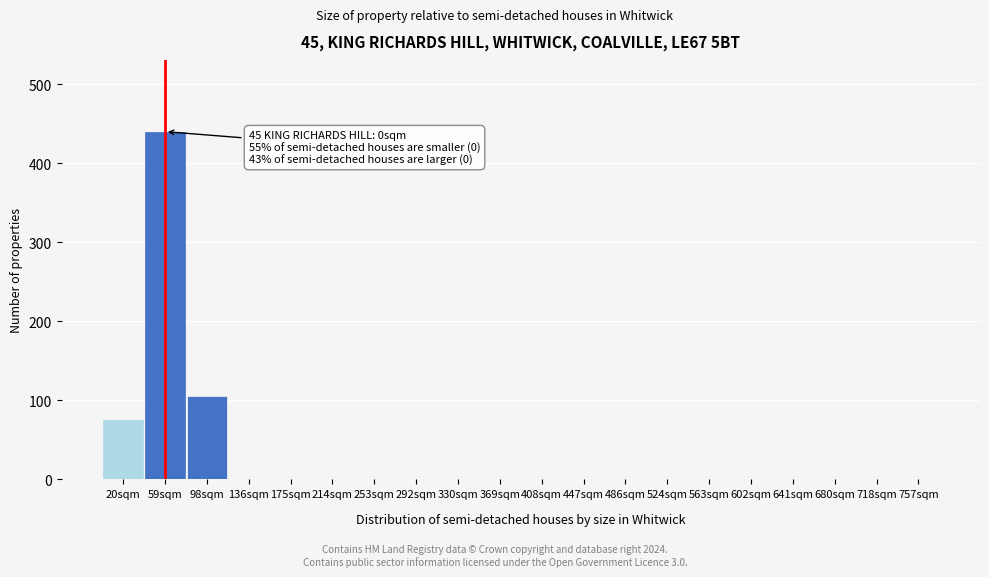

Reading left to right, extract all data points from this chart.

20sqm=75	59sqm=440	98sqm=105	136sqm=0	175sqm=0	214sqm=0	253sqm=0	292sqm=0	330sqm=0	369sqm=0	408sqm=0	447sqm=0	486sqm=0	524sqm=0	563sqm=0	602sqm=0	641sqm=0	680sqm=0	718sqm=0	757sqm=0